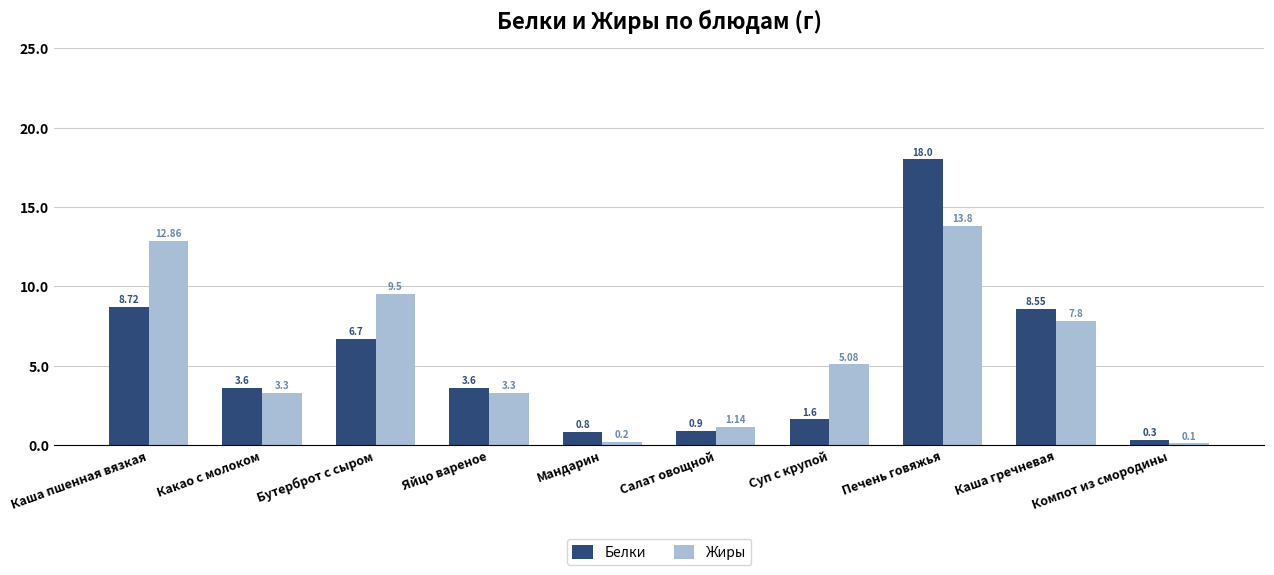

Between Яйцо вареное and Компот из смородины, which series saw the biggest shift?

Белки